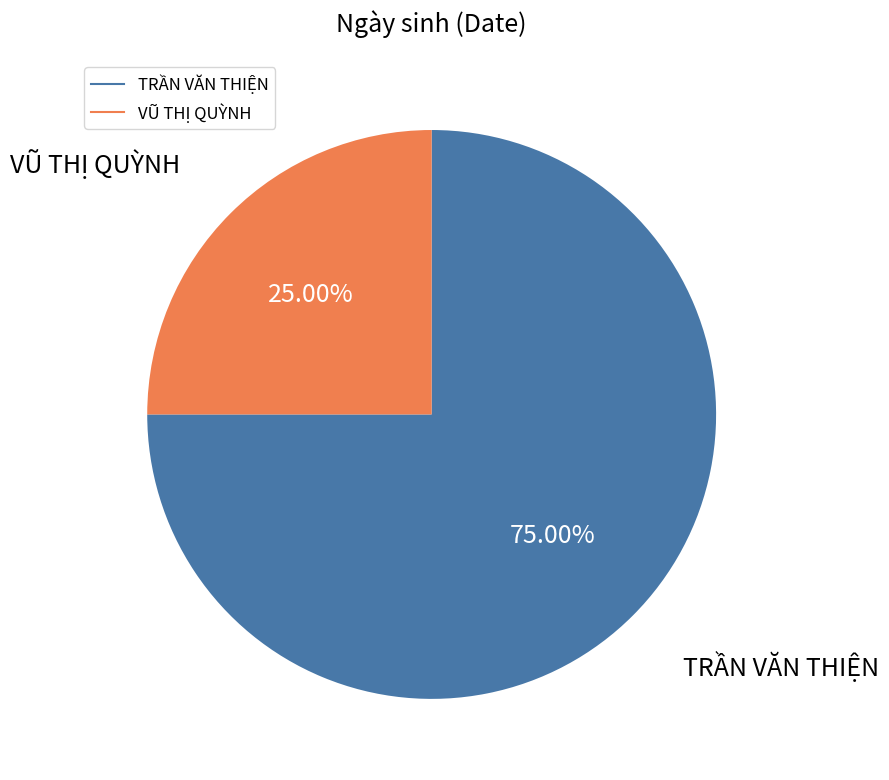

Is the sum of VŨ THỊ QUỲNH and TRẦN VĂN THIỆN greater than half?

Yes